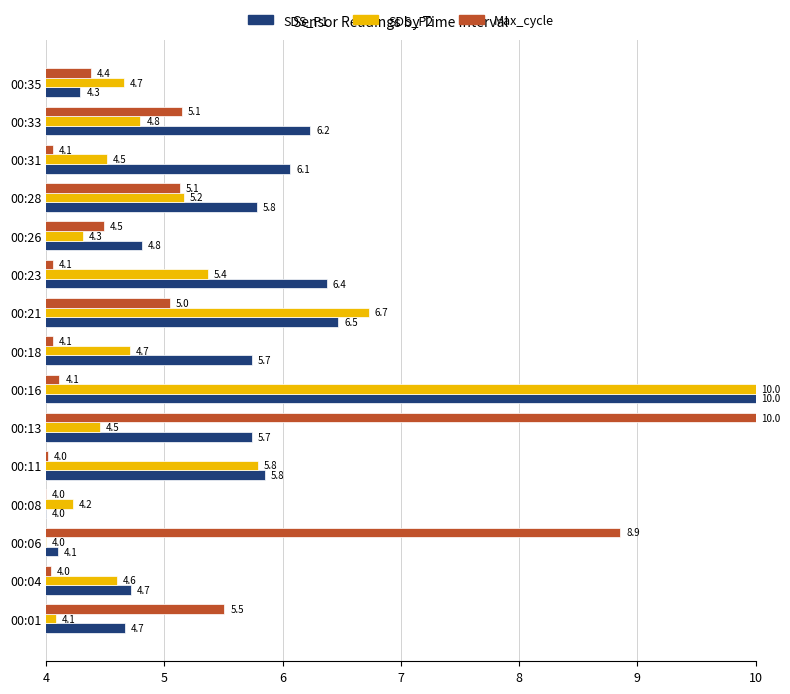

Which series has the largest total across all categories?

SDS_P1